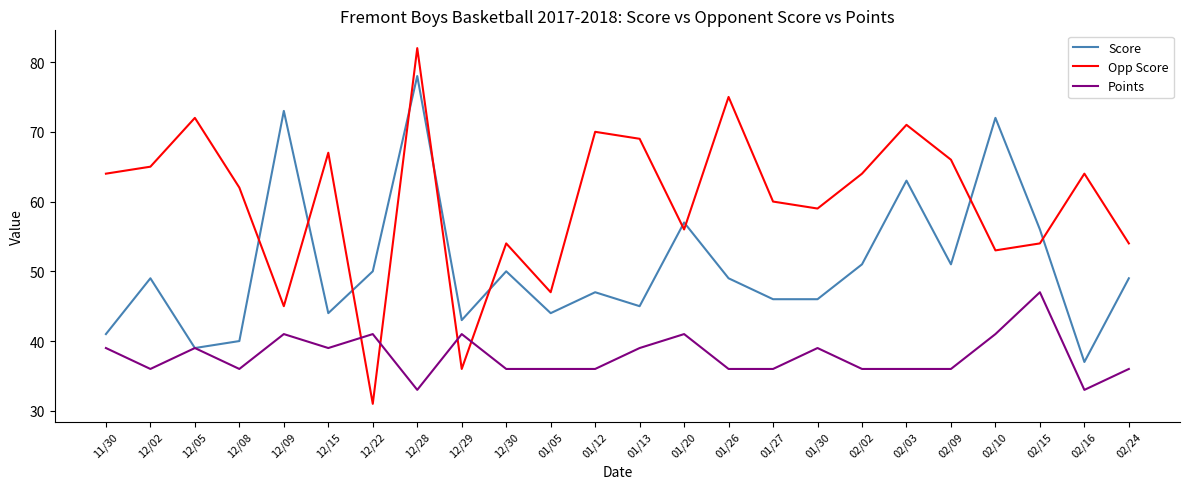

Which series has the largest total across all categories?

Opp Score